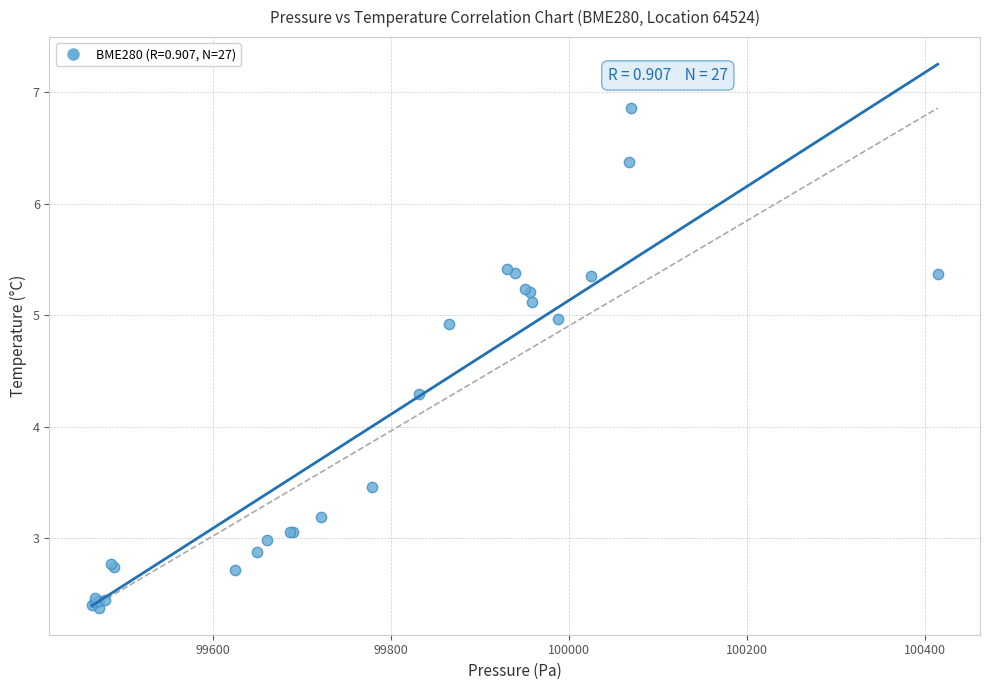

What Y value in the scatter plot is closest to 4?

4.3